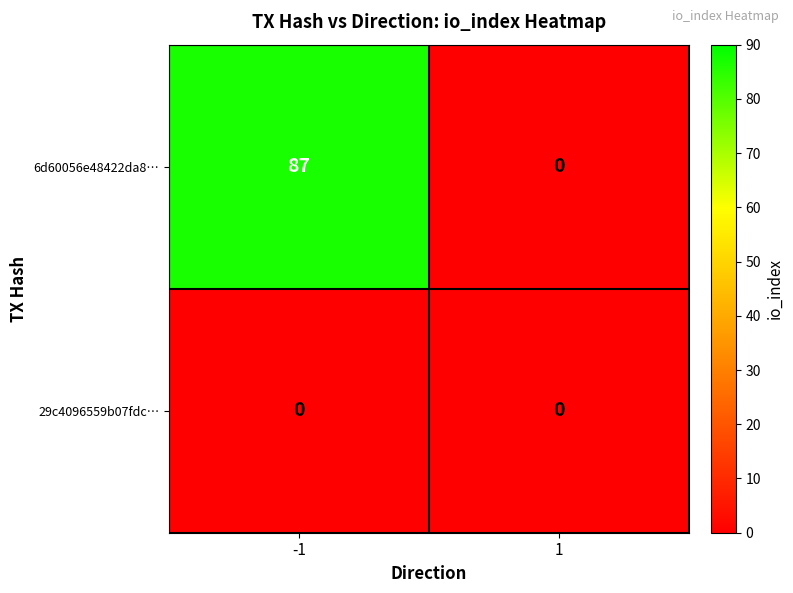

Reading right to left, transcribe all the data shown in this chart.

6d60056e48422da8…: 0	87
29c4096559b07fdc…: 0	0